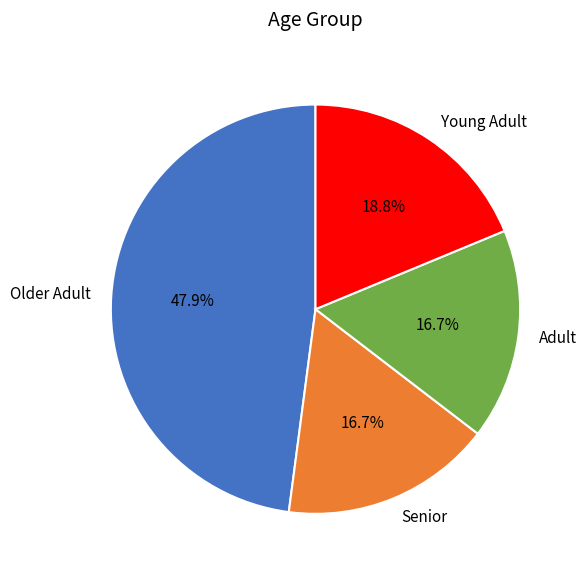

Do Young Adult and Older Adult together represent more than half of the pie?

Yes